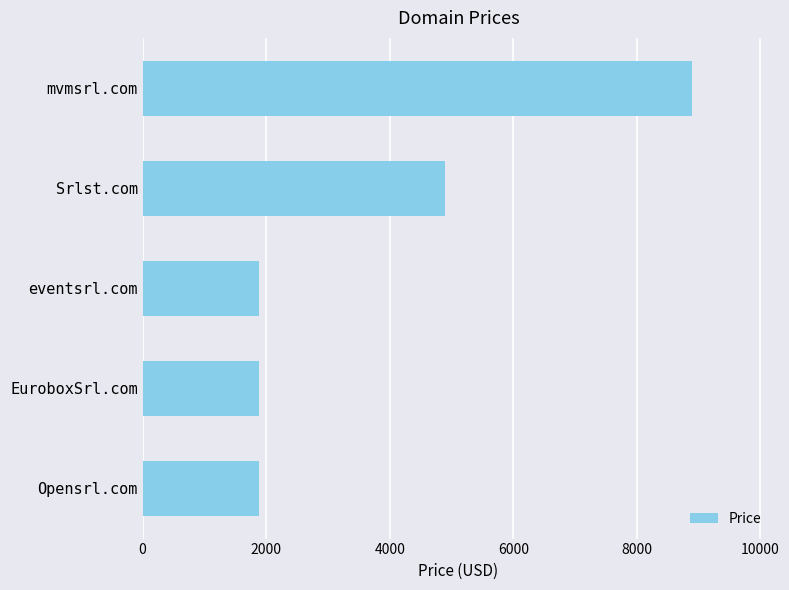

Reading top to bottom, extract all data points from this chart.

8888	4888	1888	1888	1888